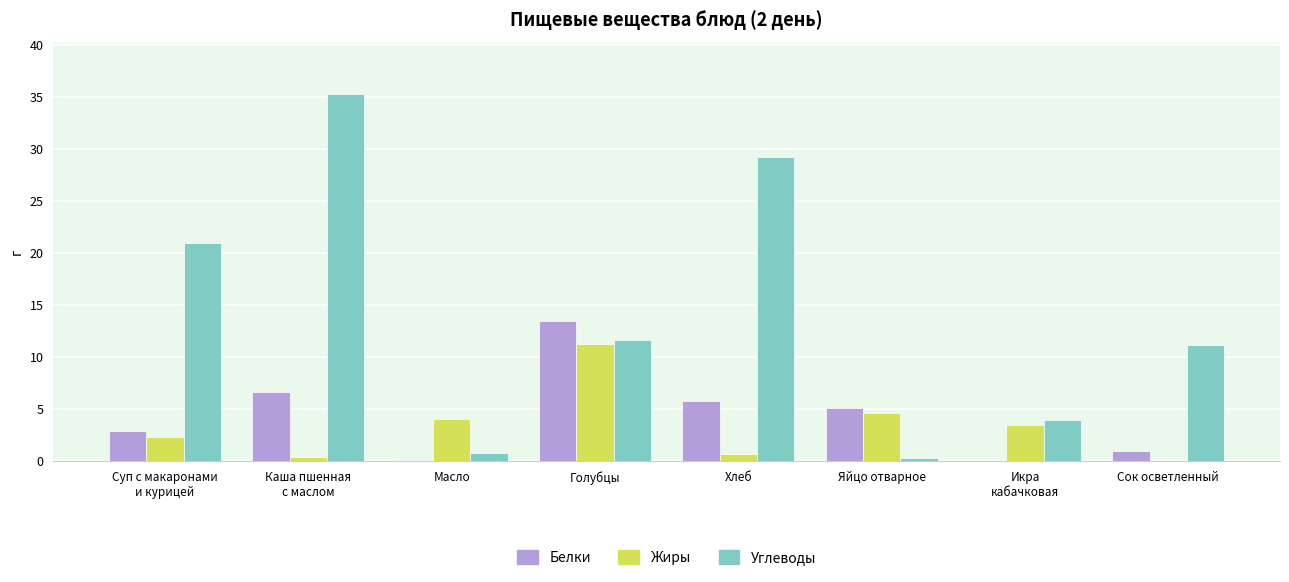

Read the Углеводы value at Голубцы.

11.6